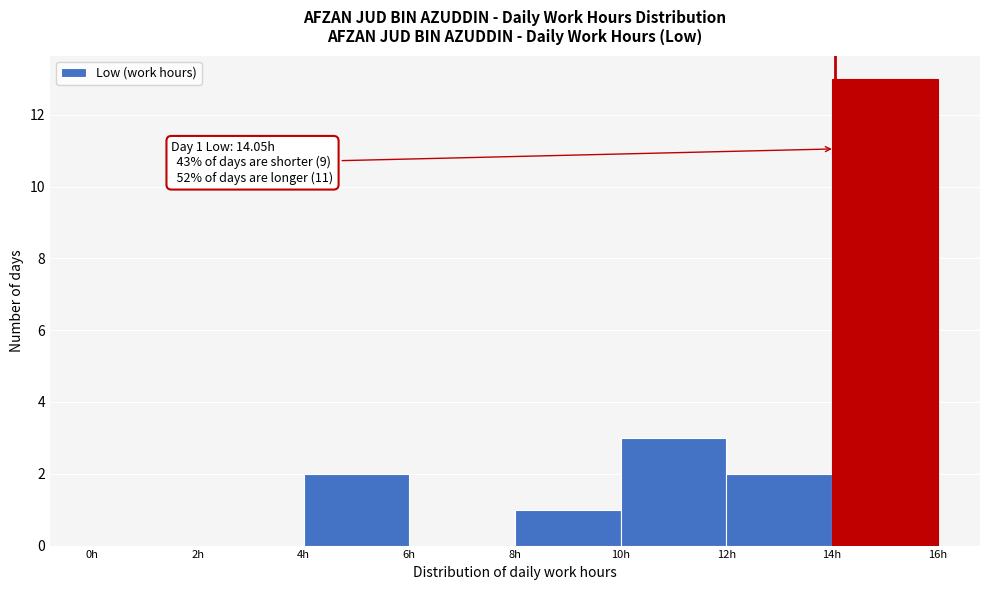

Which range on the x-axis has the tallest bar?

14 to 16